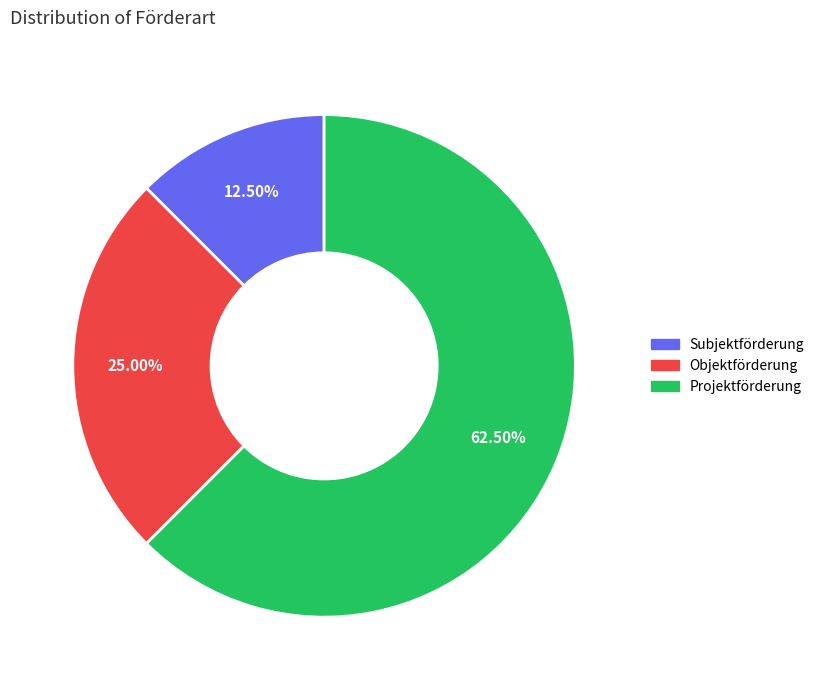

What is the largest slice in the pie chart?

Projektförderung